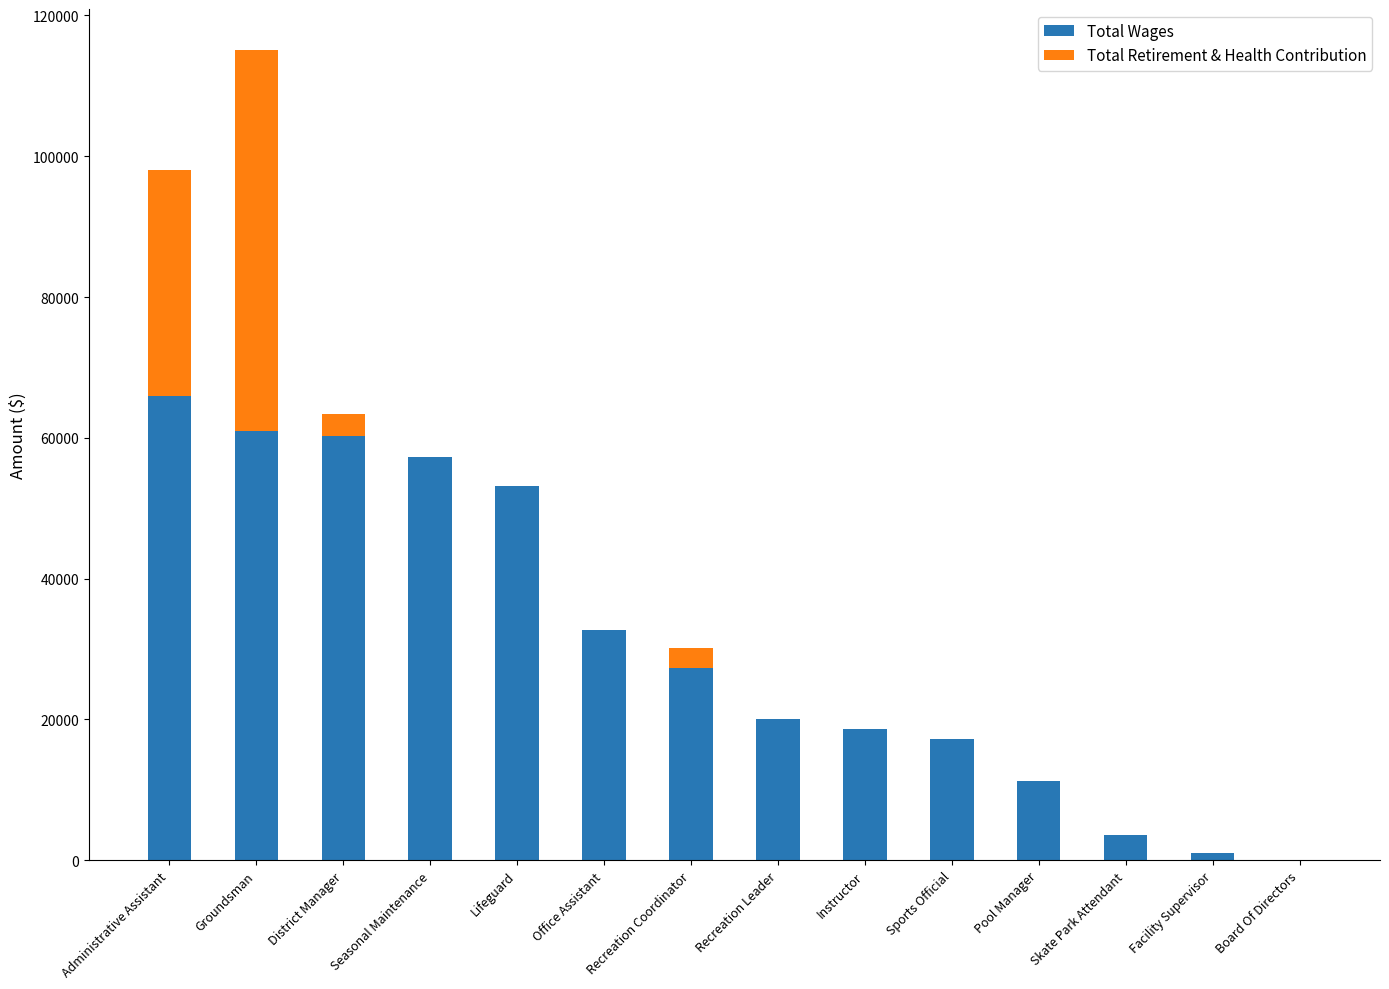

Where does the Total Wages series first go above 27310?

Administrative Assistant